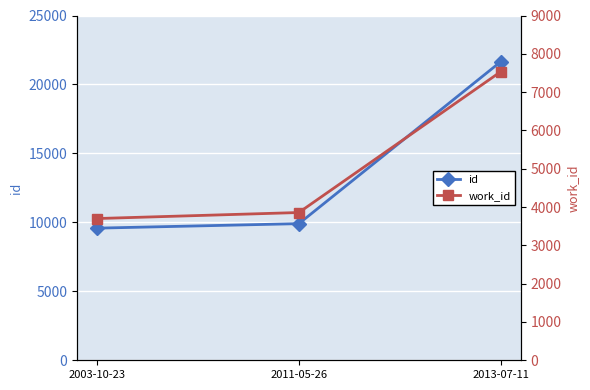

What is the label of the 3rd point from the left?

2013-07-11